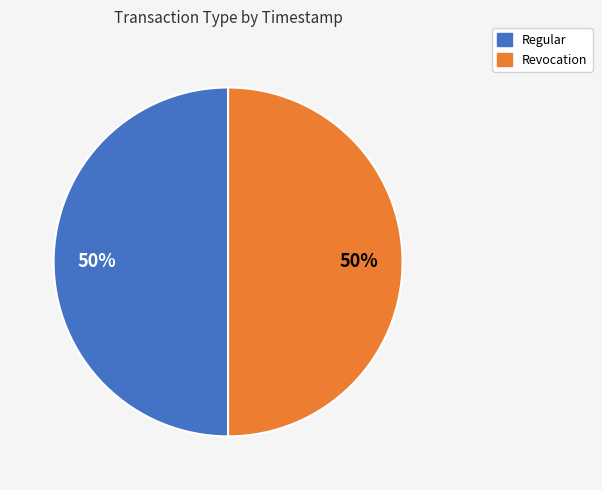

To the nearest percent, what portion does Regular represent?

50%